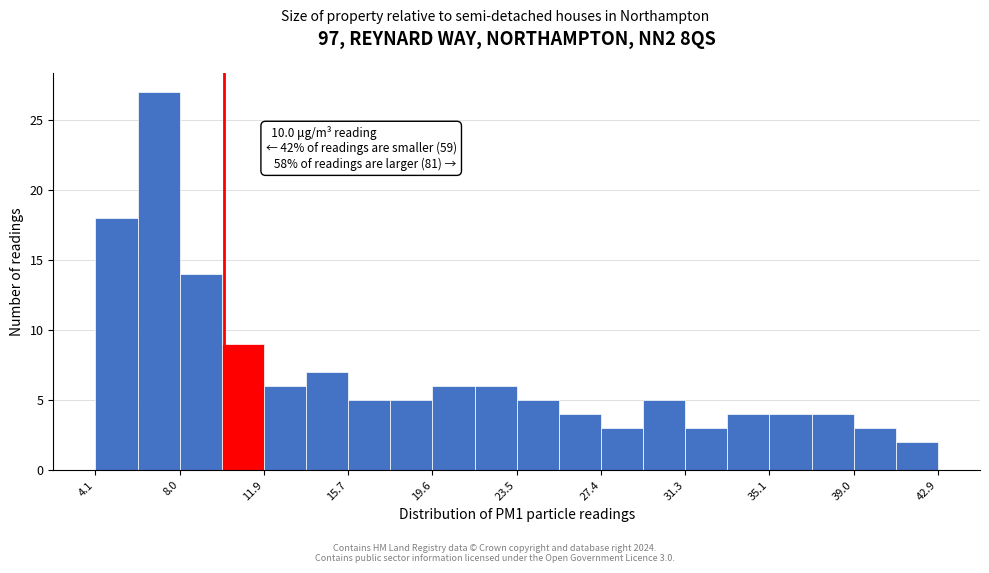

Around what value on the x-axis is the tallest bar? Give the approximate position of its centre, as read against the axis.

7.0